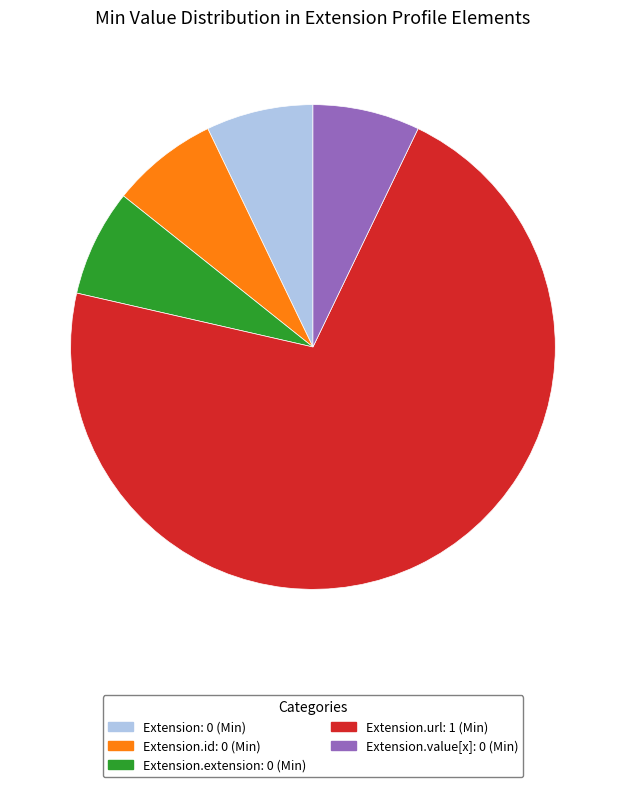

Is there a majority slice in this chart?

Yes